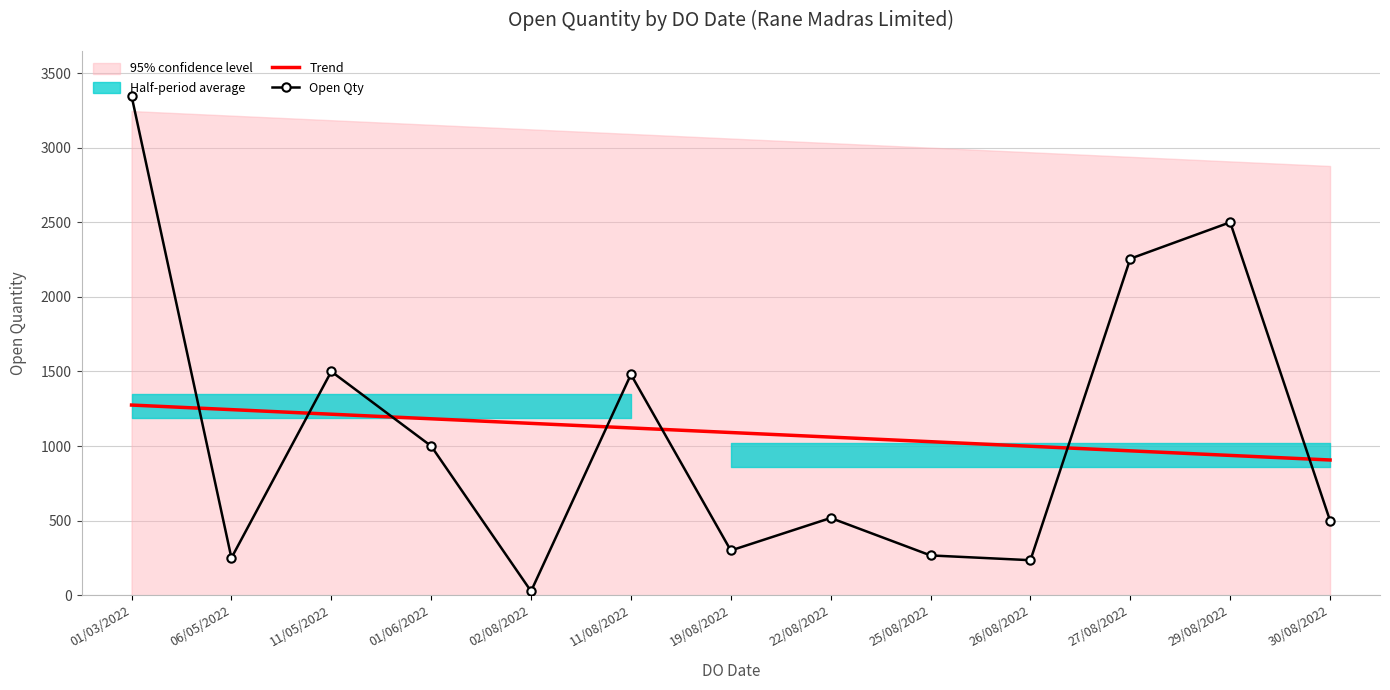

In Open Qty, how many points are higher than both neighbors (excluding endpoints)?

4